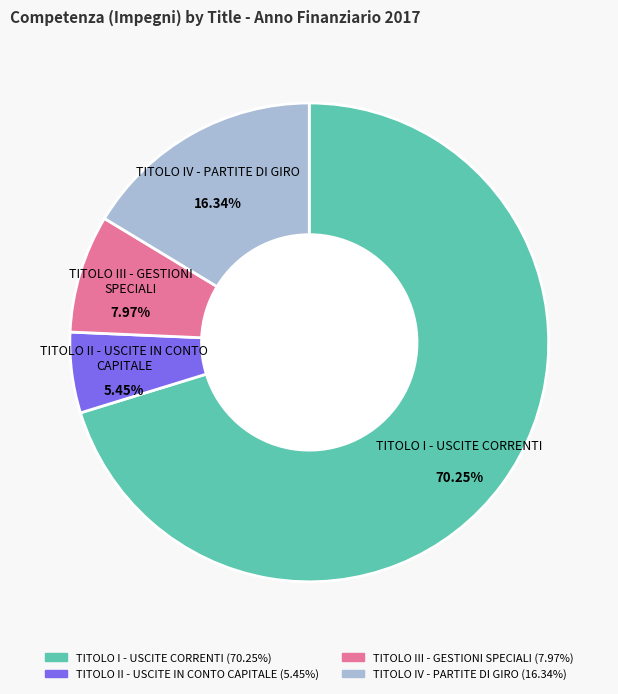

Is it true that TITOLO I - USCITE CORRENTI is 84% of the pie?

False